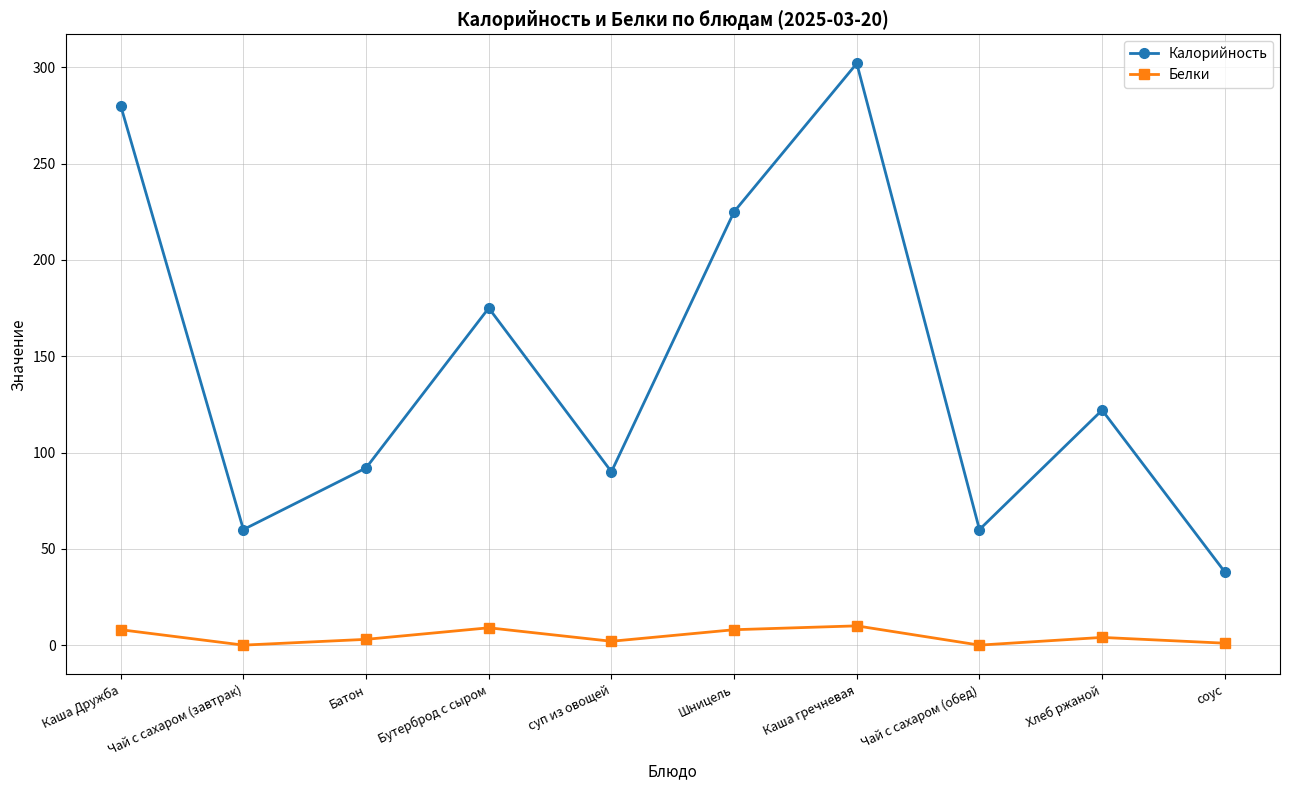

Which series changed the most between Чай с сахаром (обед) and Хлеб ржаной?

Калорийность